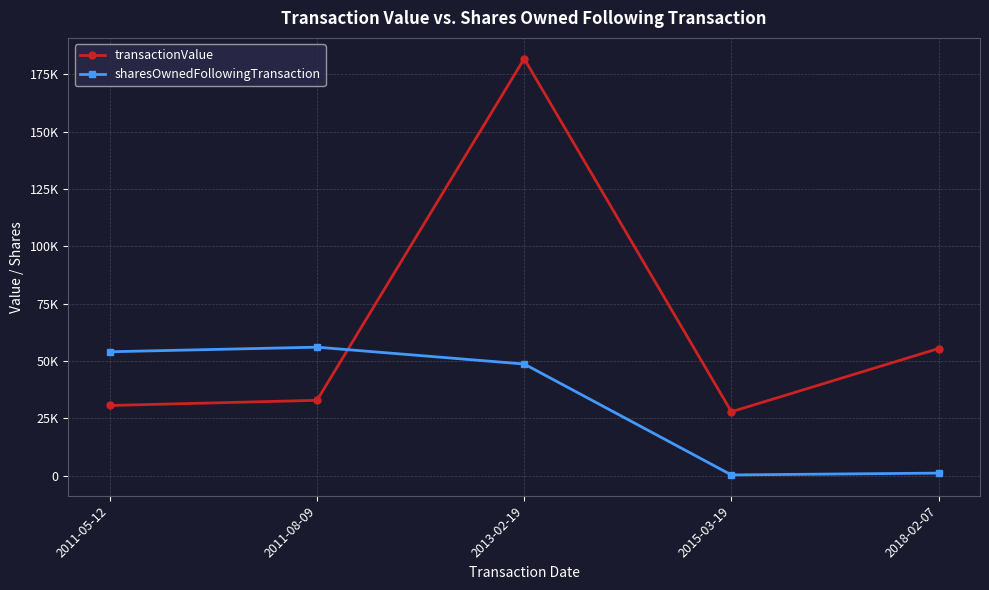

Which category has the highest value in the sharesOwnedFollowingTransaction series?

2011-08-09